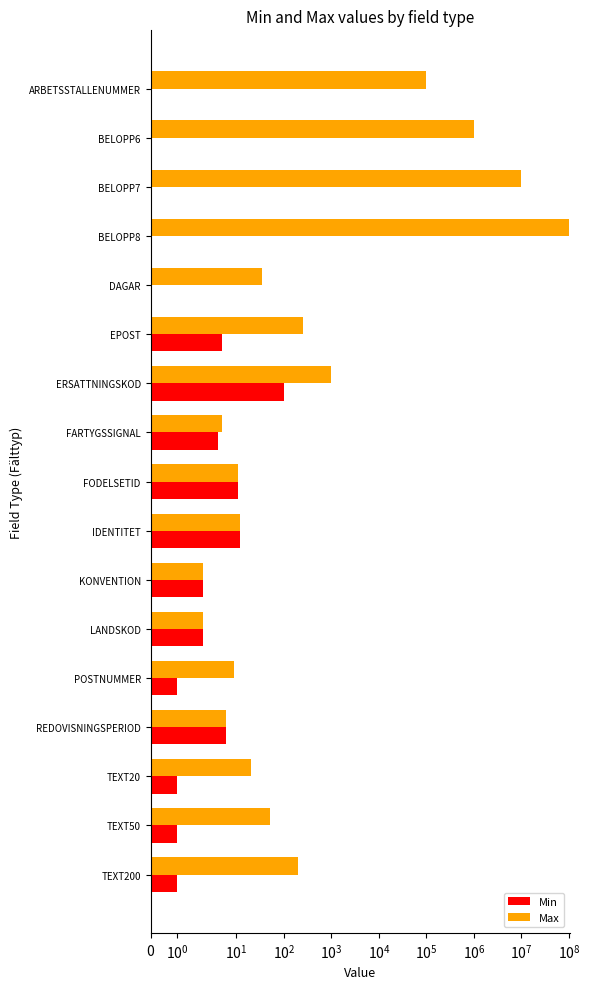

How many categories are shown in the chart?

17